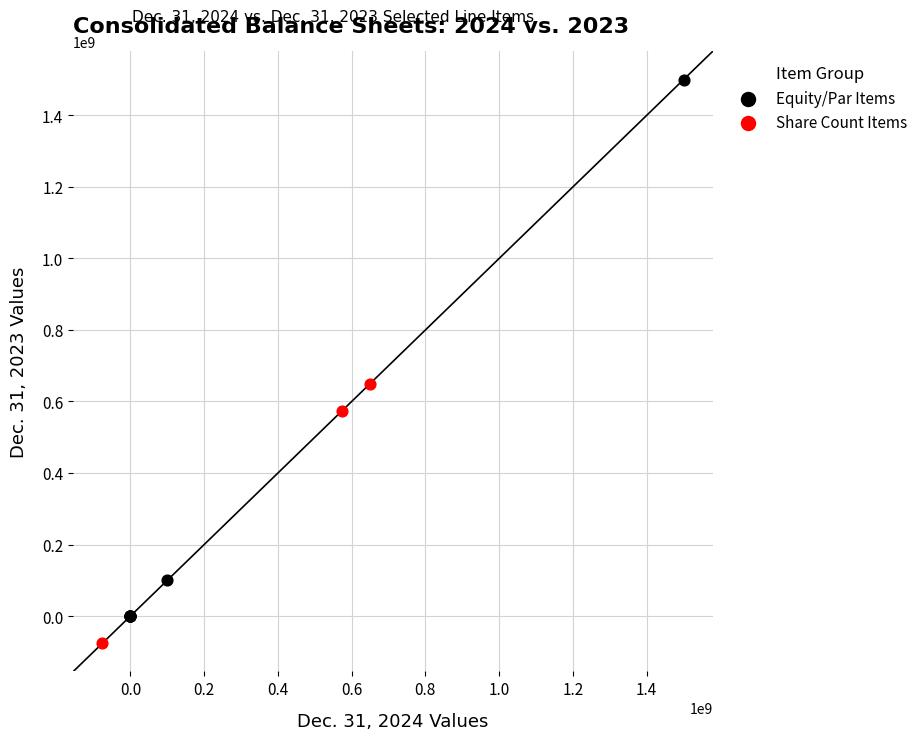

Which series has the largest Y range (max minus min)?

Equity/Par Items